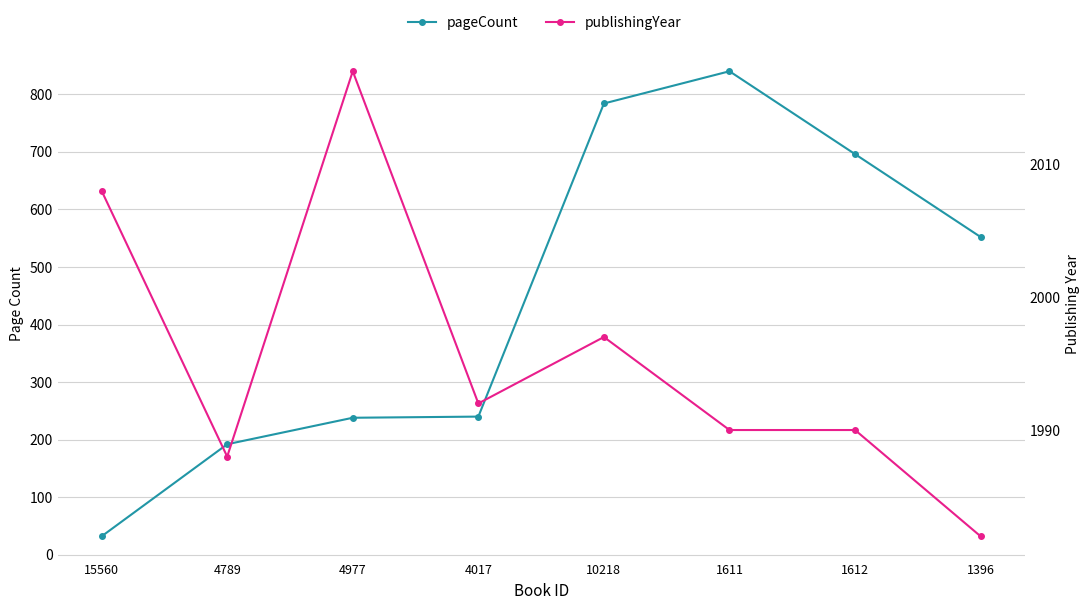

At 15560, list the series in order from smallest to largest.

pageCount, publishingYear